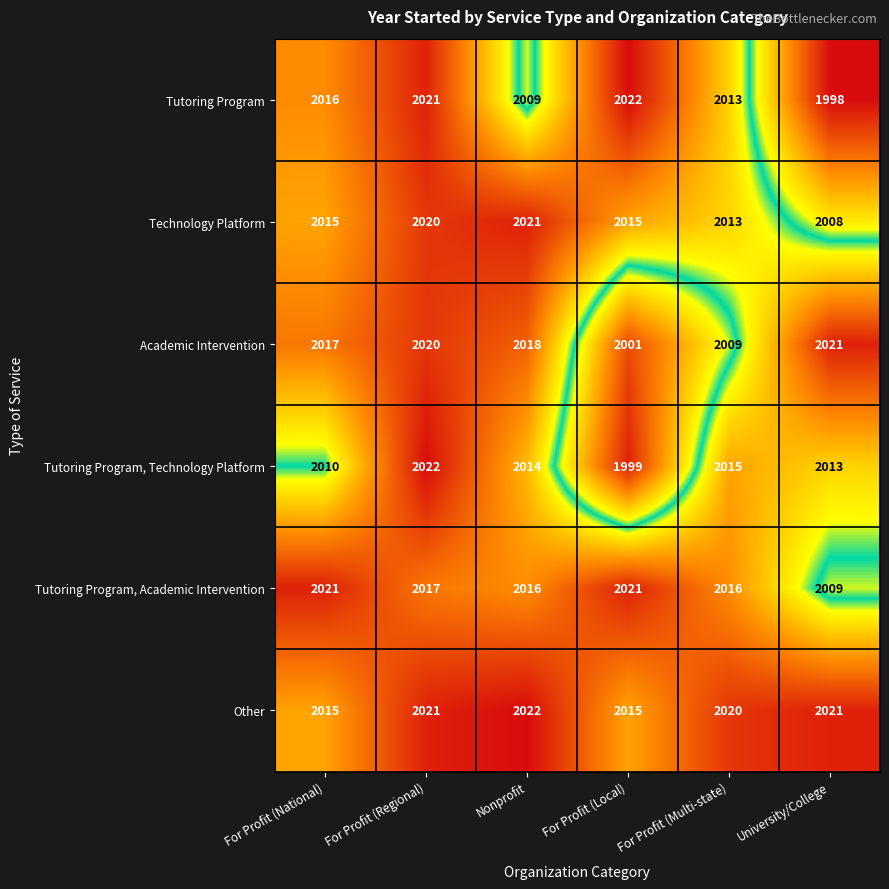

What is the smallest value displayed?

1998